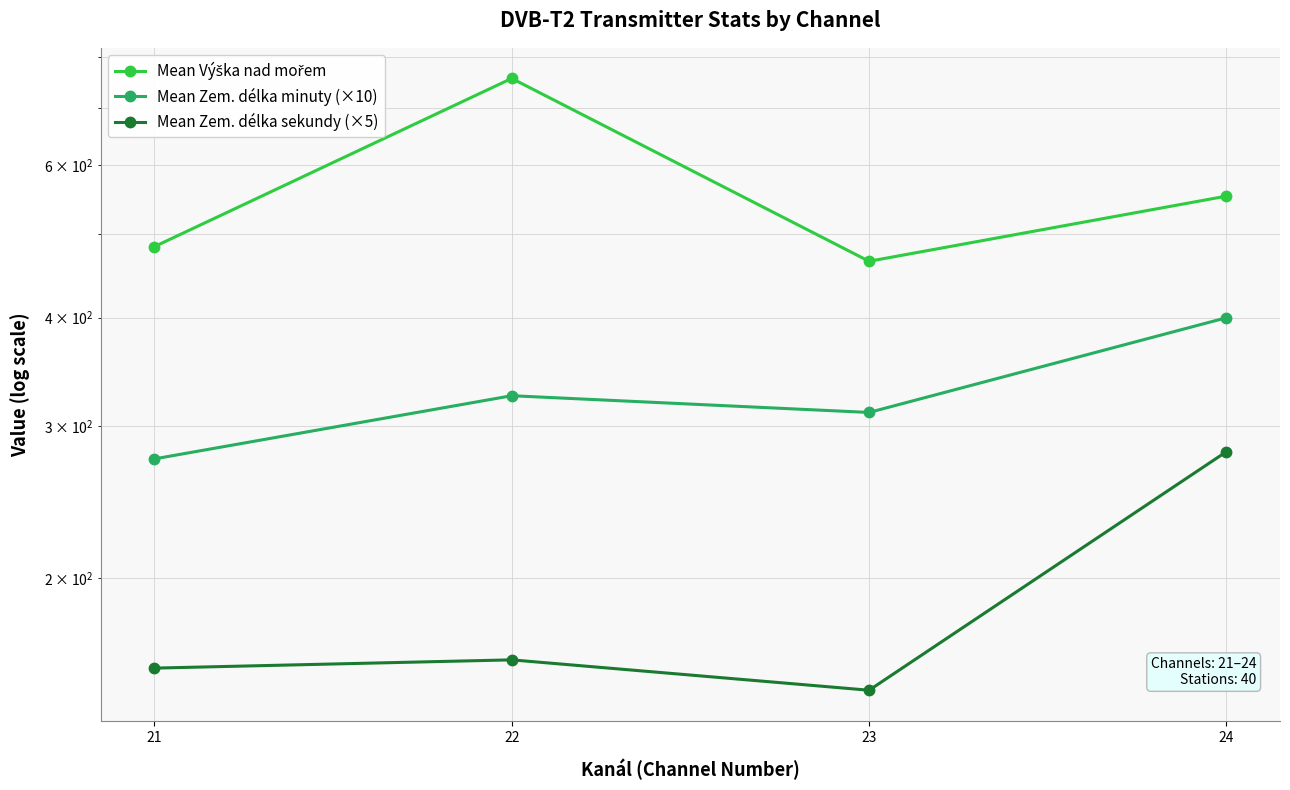

Which series has the largest total across all categories?

Mean Výška nad mořem